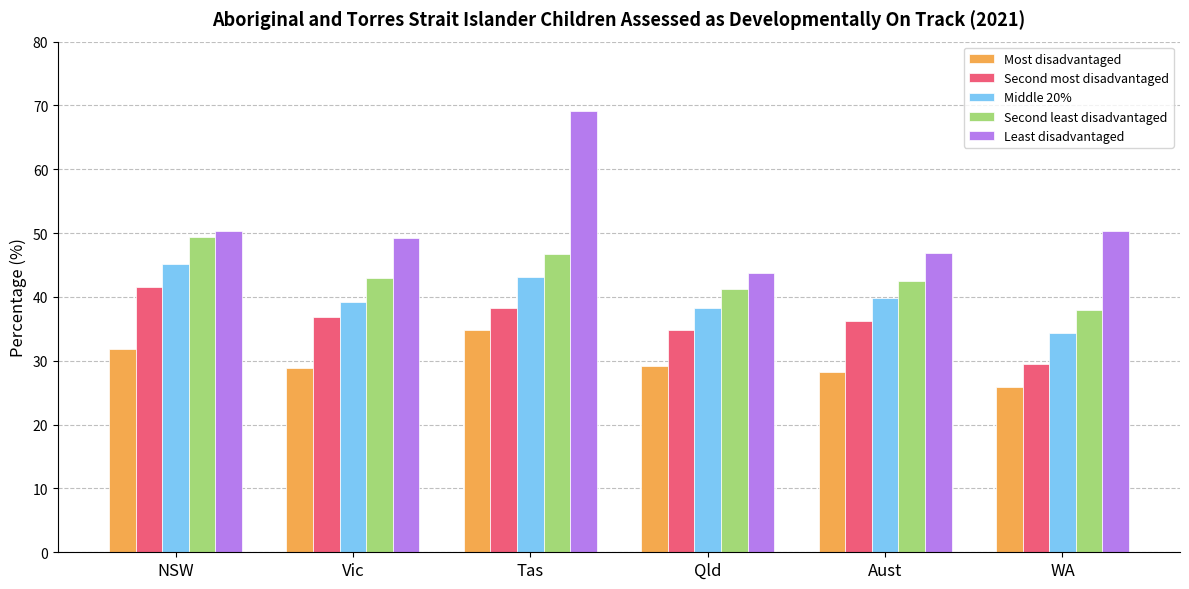

Between Tas and WA, which series saw the biggest shift?

Least disadvantaged